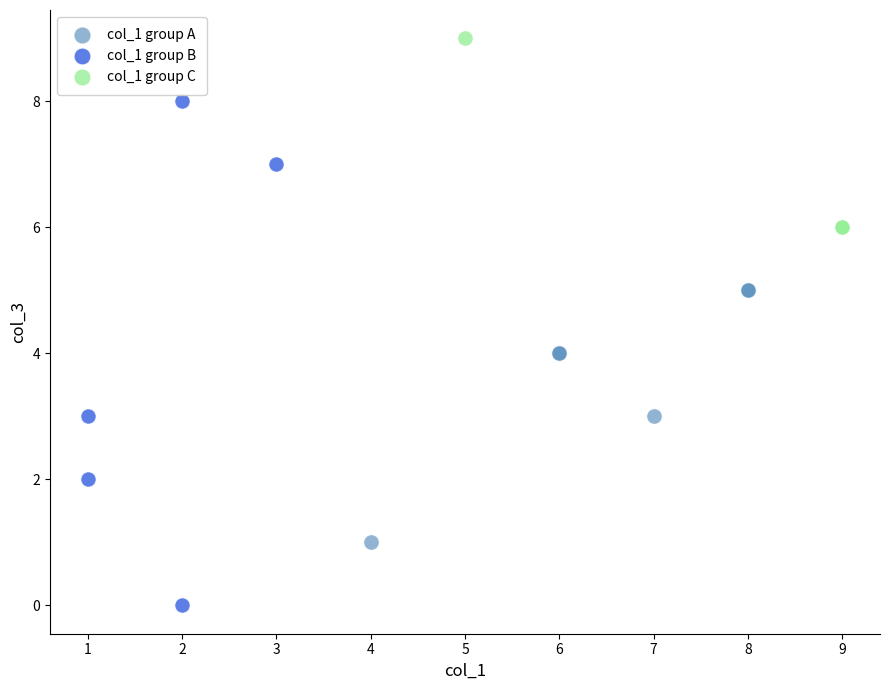

Which series has the widest spread of Y values?

col_1 group B